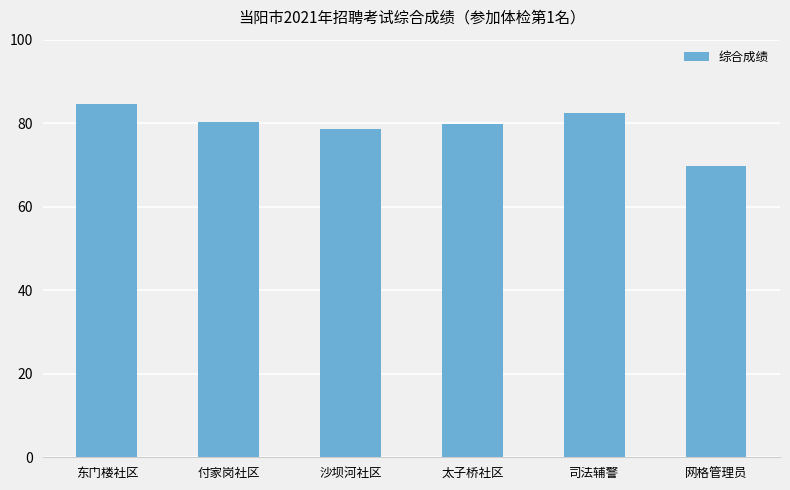

What is the label of the 5th bar from the right?

付家岗社区